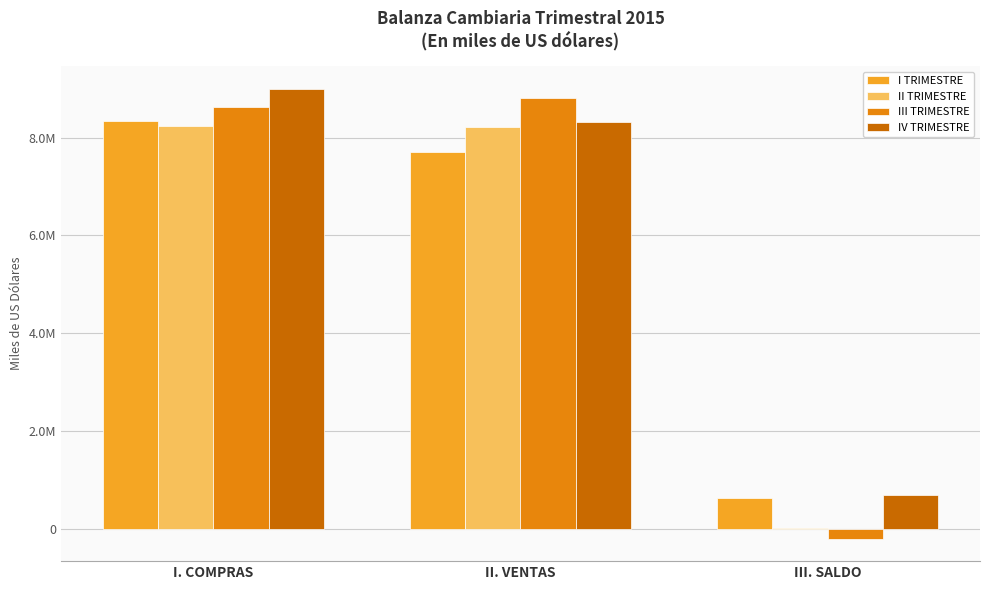

Reading right to left, transcribe all the data shown in this chart.

I TRIMESTRE: 622239.8	7710721.5	8332961.3
II TRIMESTRE: 14996.6	8217133.4	8232130.0
III TRIMESTRE: -199553.8	8818042.2	8618488.4
IV TRIMESTRE: 684096.1	8317494.1	9001590.1